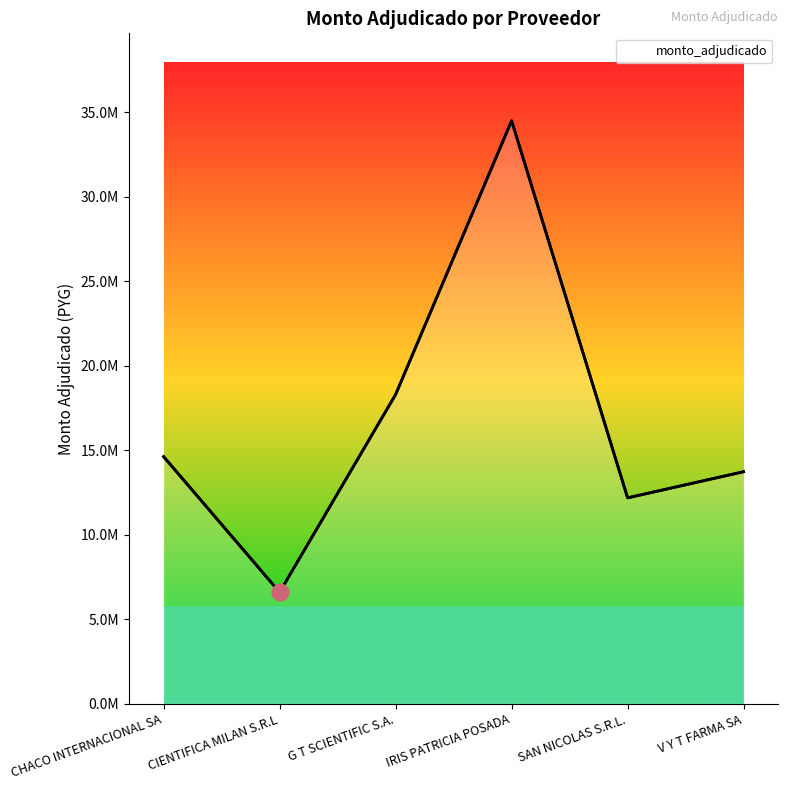

Does the chart have visible grid lines?

No